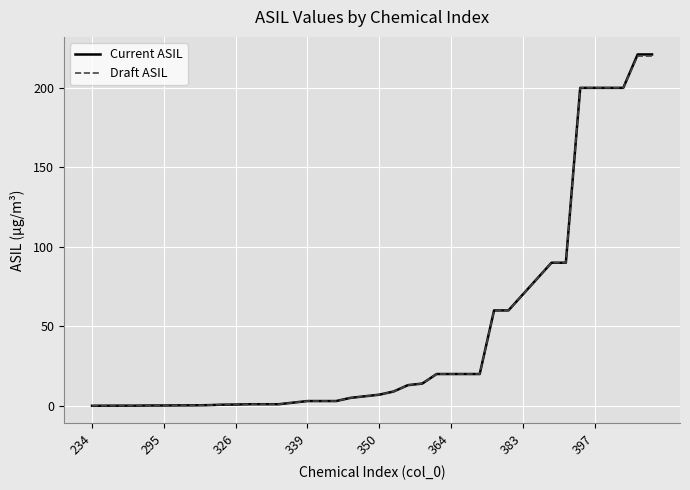

What is the maximum value for Draft ASIL?

220.0